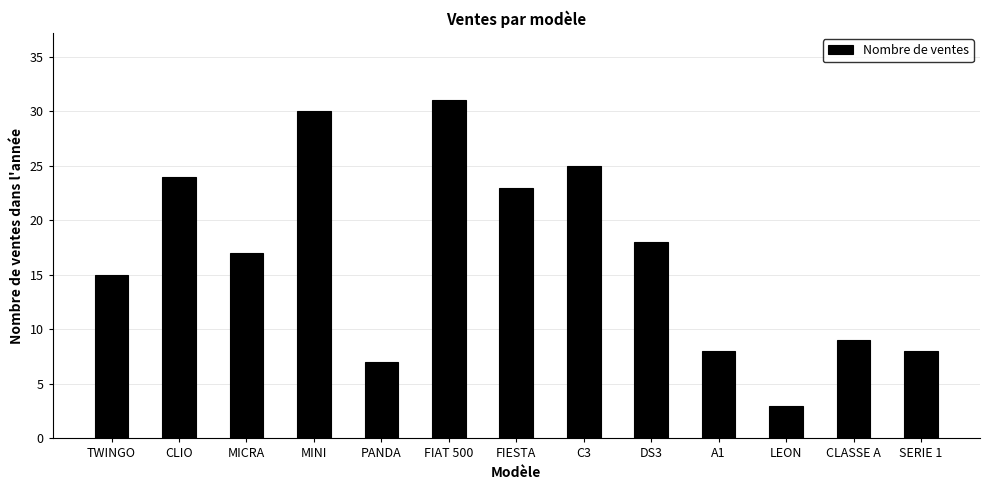

How many values are below 17?

6